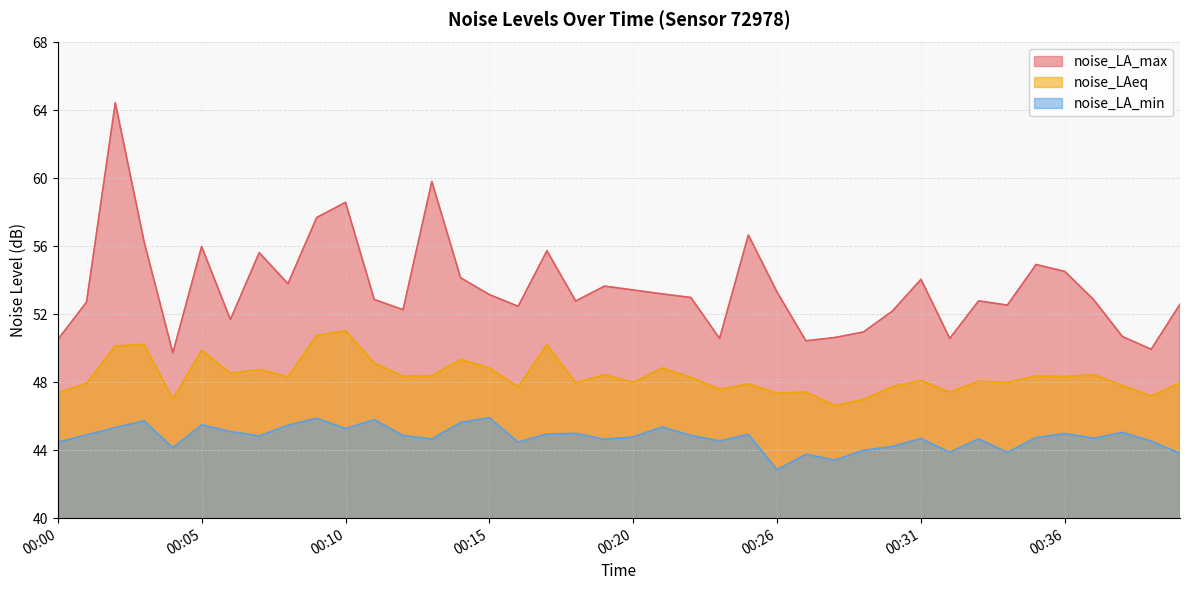

What is the maximum value shown in the chart?

64.5